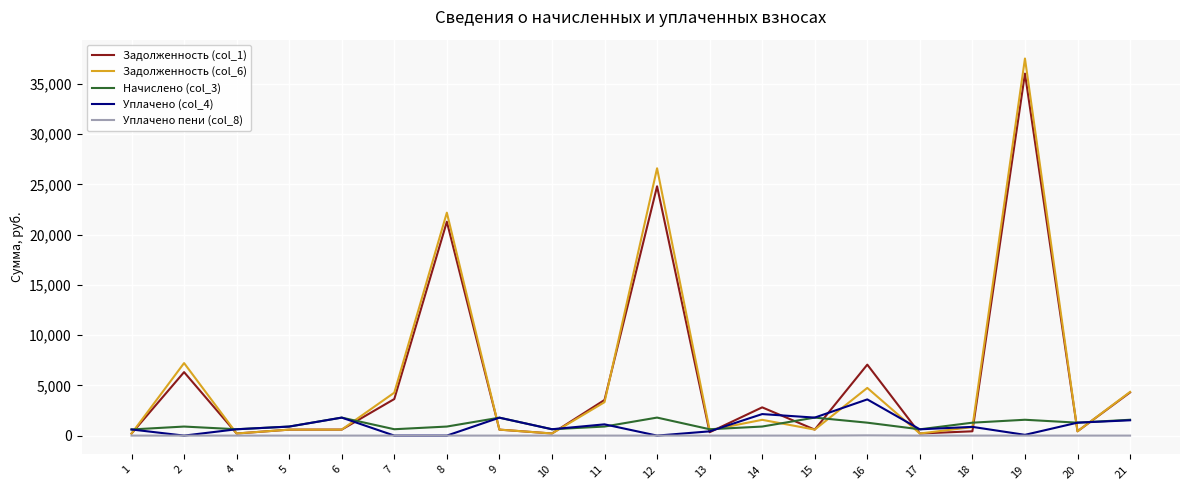

Is the value of Задолженность (col_6) at 11 greater than the value of Уплачено (col_4) at 21?

Yes